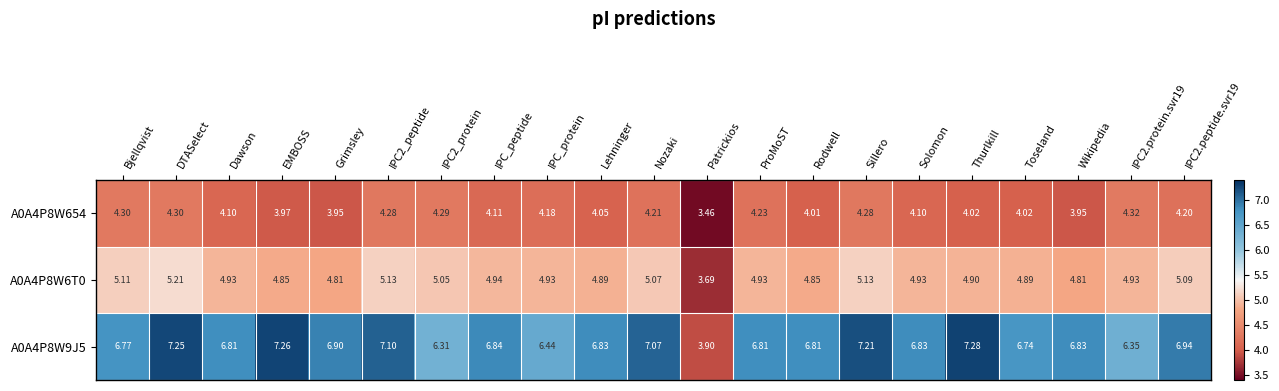

How many values in the A0A4P8W654 series are below 4?

4